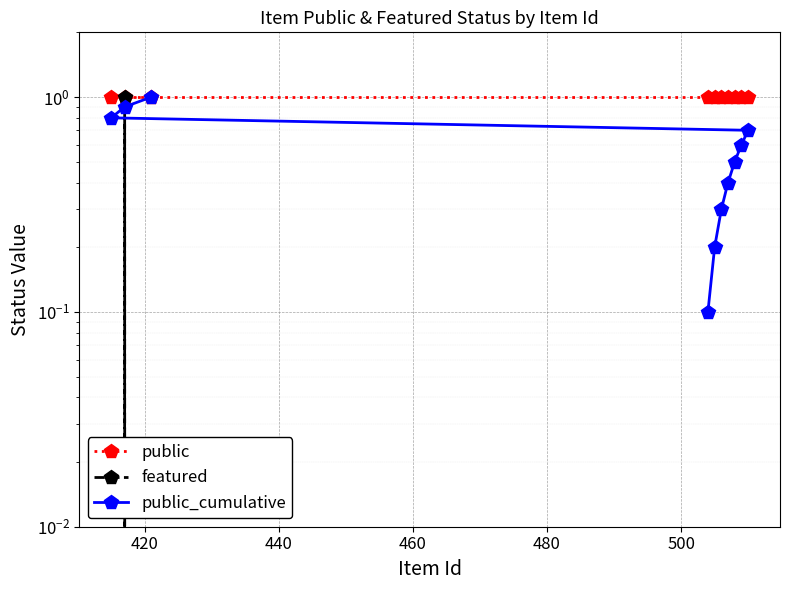

True or false: public and featured cross at least once.

False